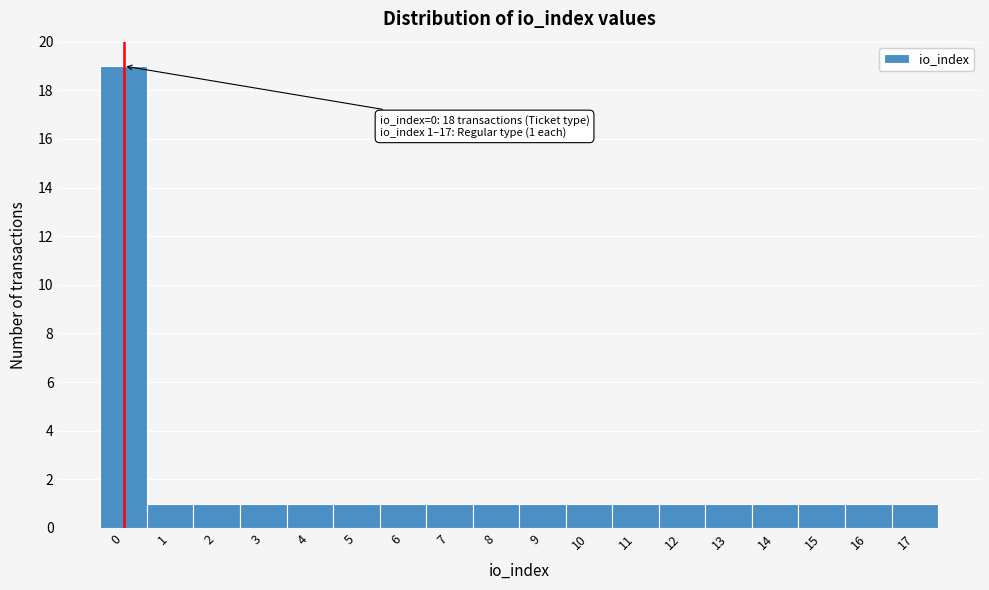

Reading left to right, list all the values displayed in this chart.

19	1	1	1	1	1	1	1	1	1	1	1	1	1	1	1	1	1